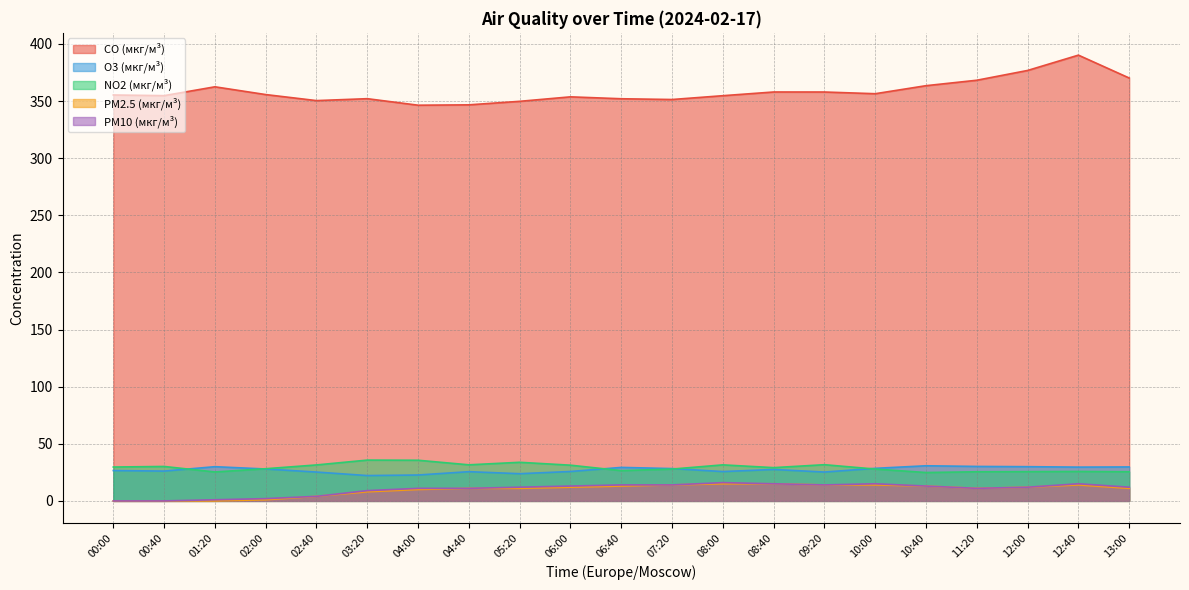

Which category has the lowest value in the CO (мкг/м³) series?

04:00